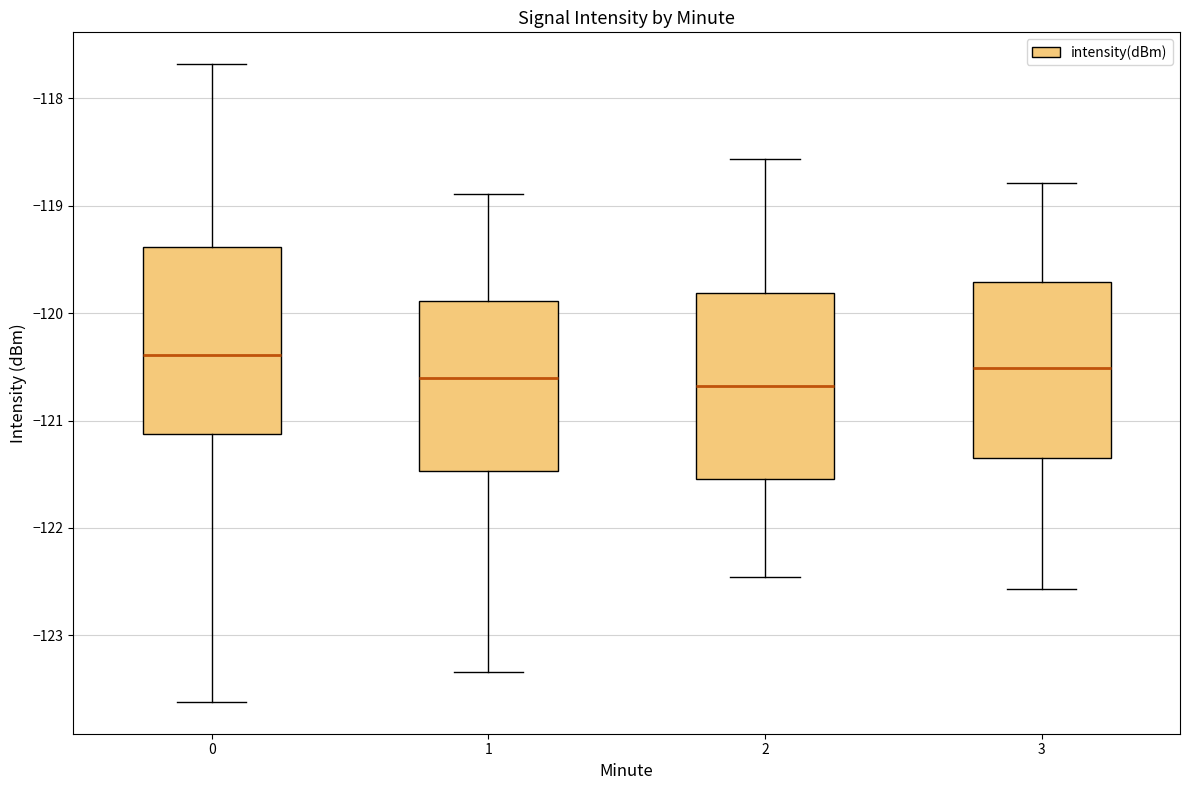

Reading left to right, read every box against the y-axis: the position of its median line, the range the box covers, and the ends of its whiskers. The values are not printed on the chart, so give them approximately, as read against the axis.

0: median -120.4, box -121.1 to -119.4, whiskers -123.6 to -117.7
1: median -120.6, box -121.5 to -119.9, whiskers -123.3 to -118.9
2: median -120.7, box -121.5 to -119.8, whiskers -122.5 to -118.6
3: median -120.5, box -121.3 to -119.7, whiskers -122.6 to -118.8